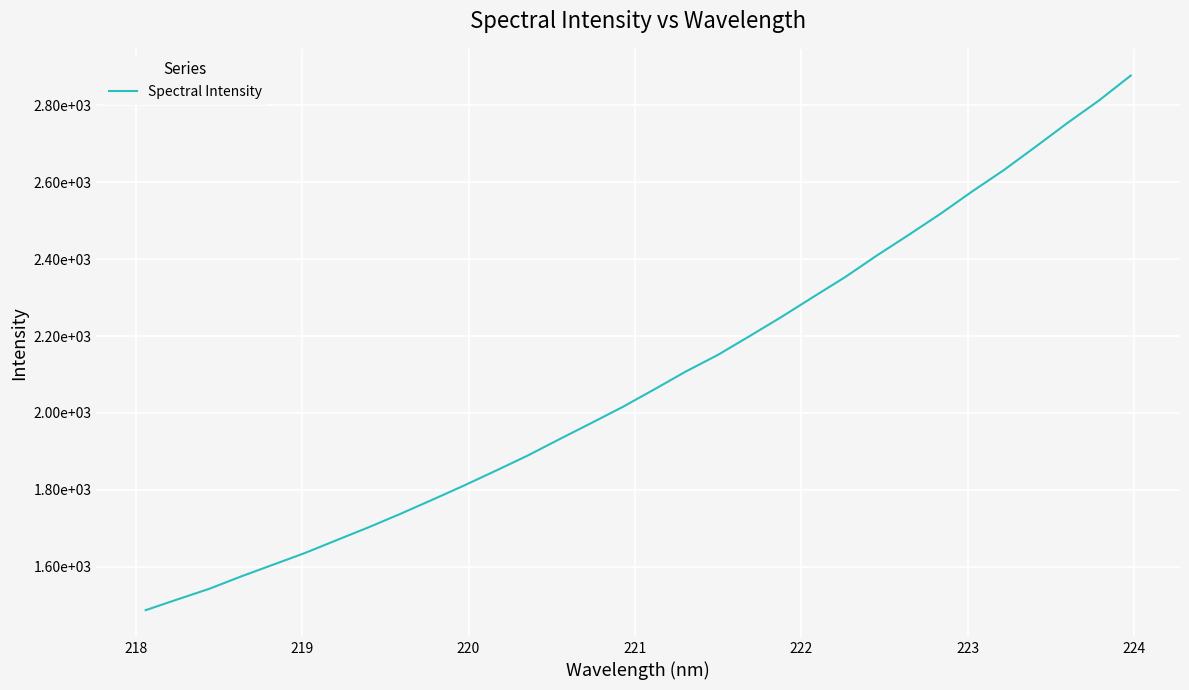

What is the average value?

2089.8